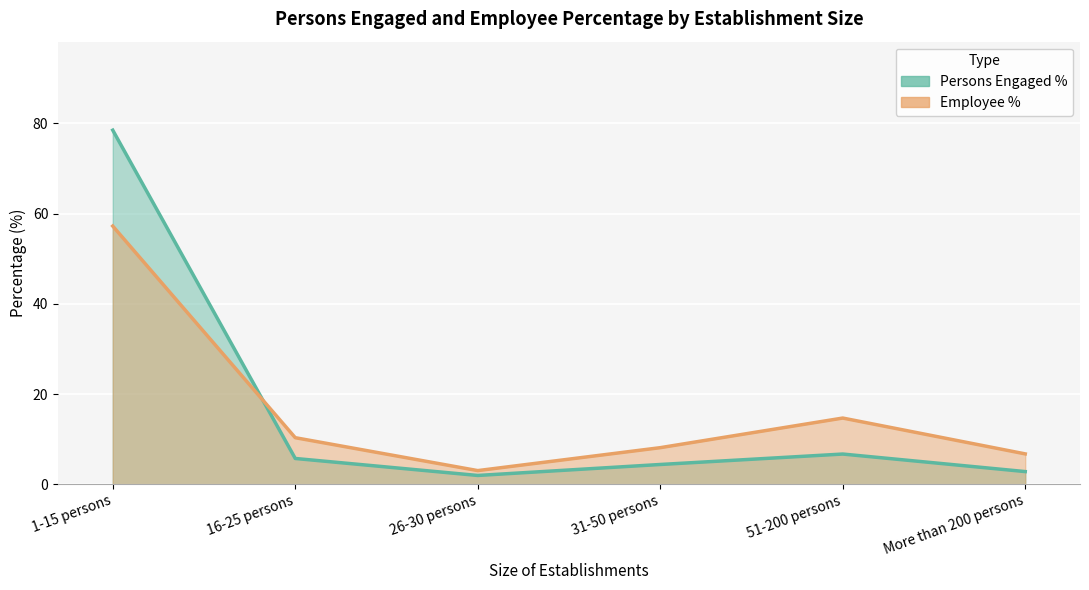

What is the total value across all series at 16-25 persons?

16.0